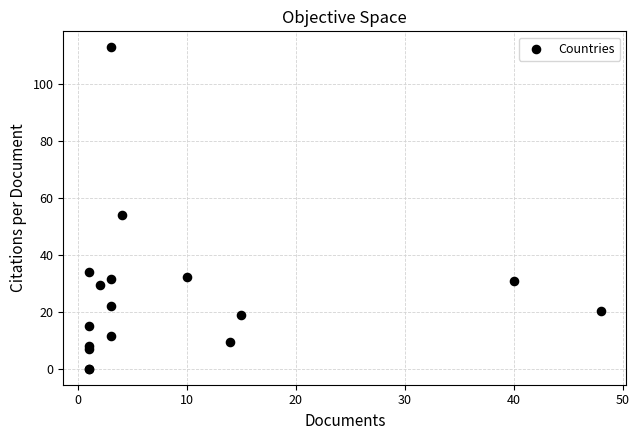

What Y value in the scatter plot is closest to 56?

53.8